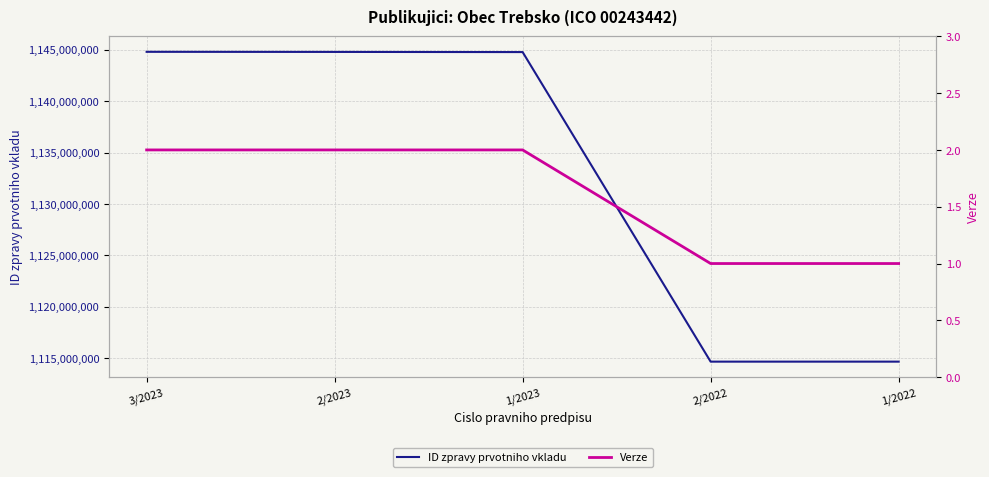

Where is Verze nearest to the value 1?

2/2022